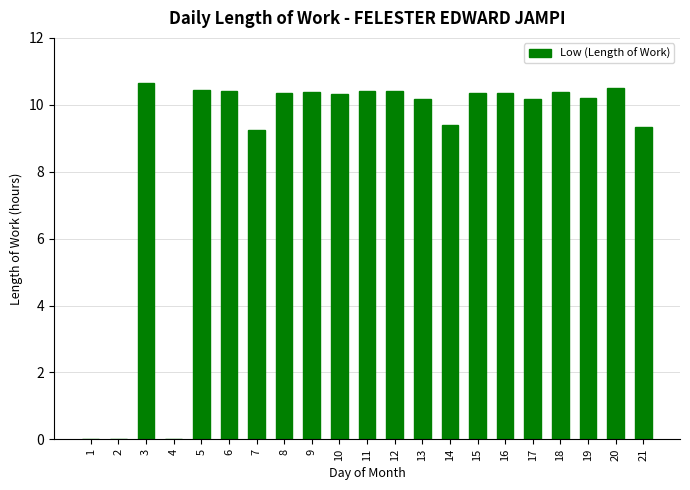

What is the sum of all values?

183.5